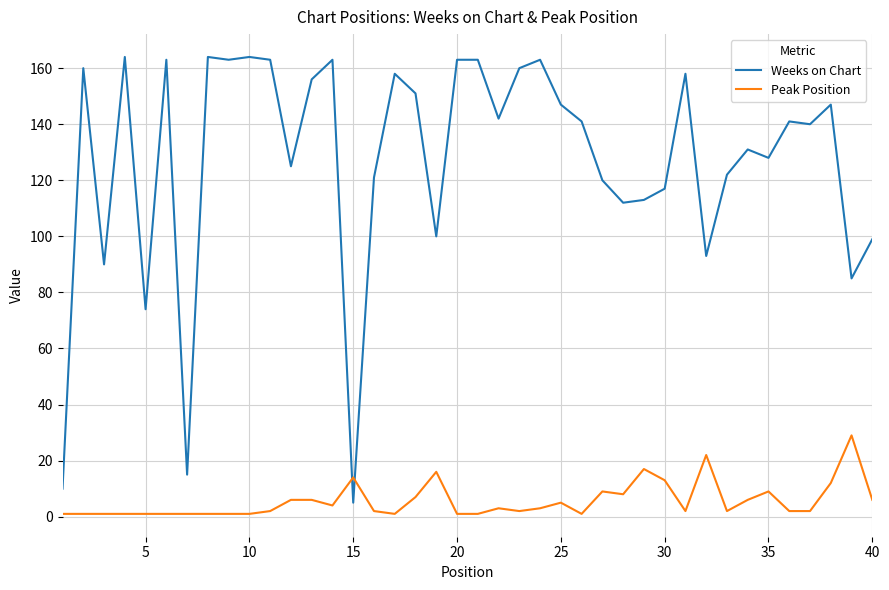

What is the average value of the Peak Position series?

6